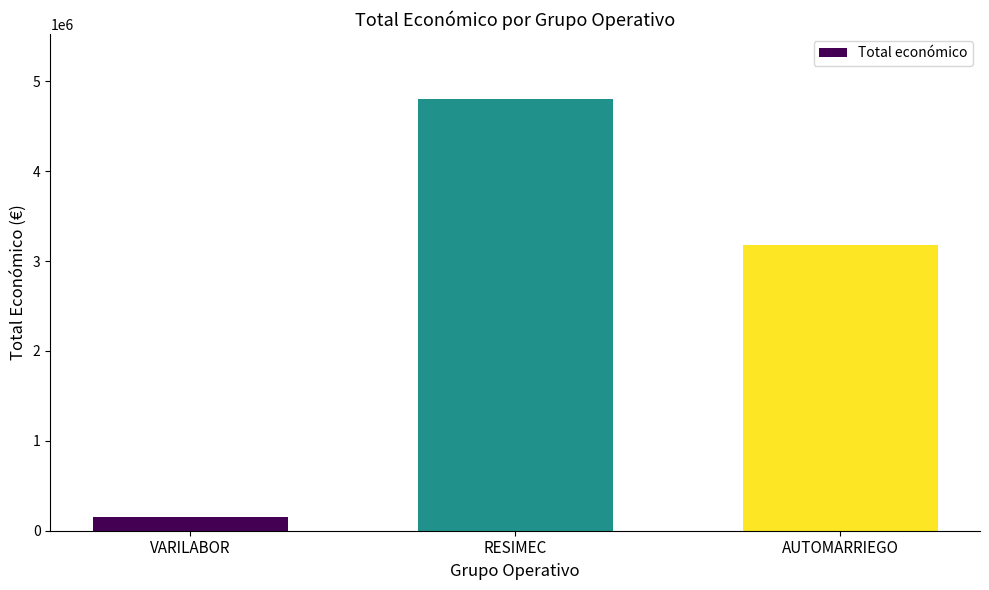

How many bars are there in total?

3